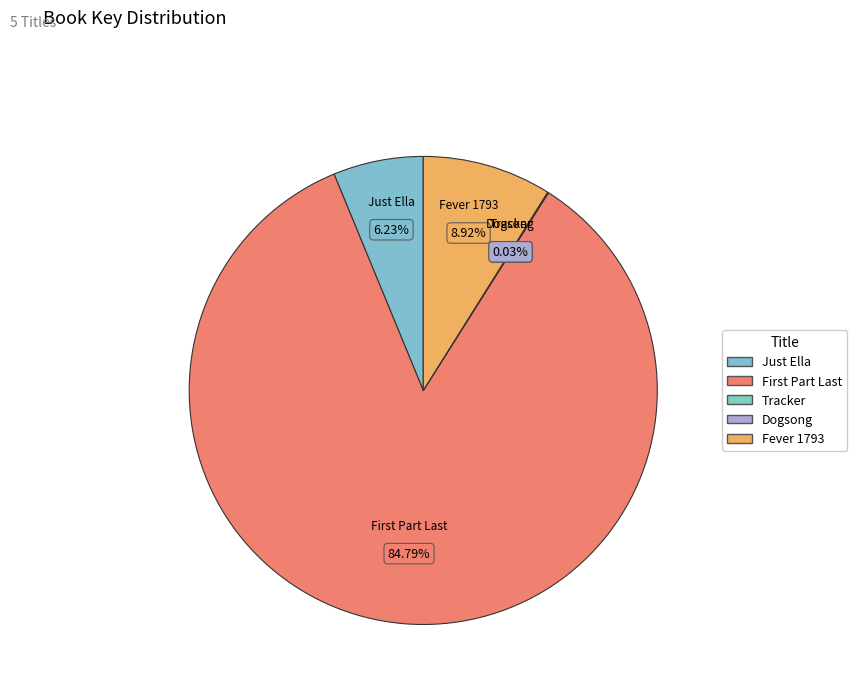

The Dogsong slice represents 1% of the pie. True or false?

False